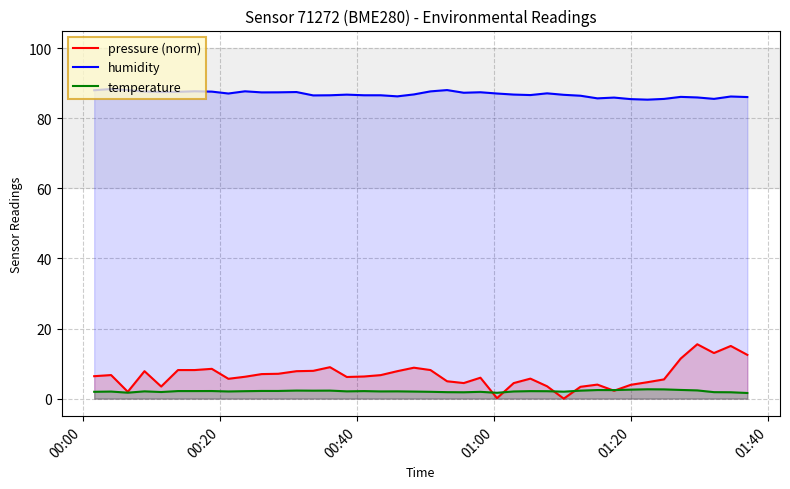

Which series has the largest total across all categories?

humidity